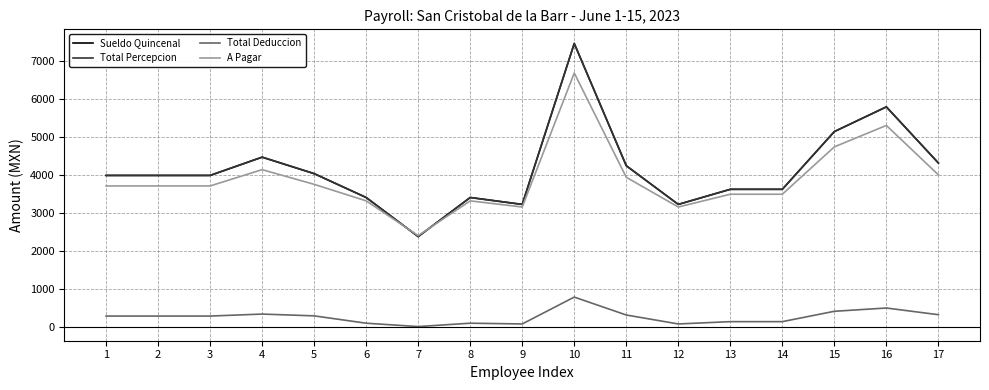

Does the chart have visible grid lines?

Yes